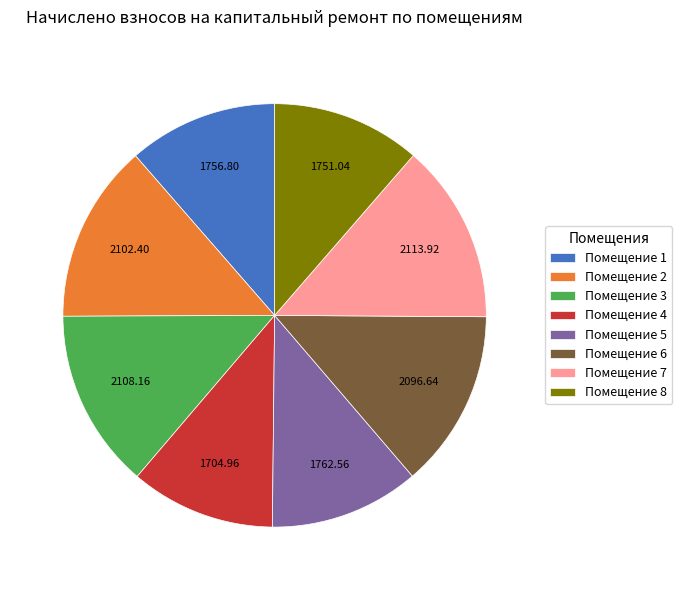

What is the ratio of the value at Помещение 4 to the value at Помещение 6?

0.8